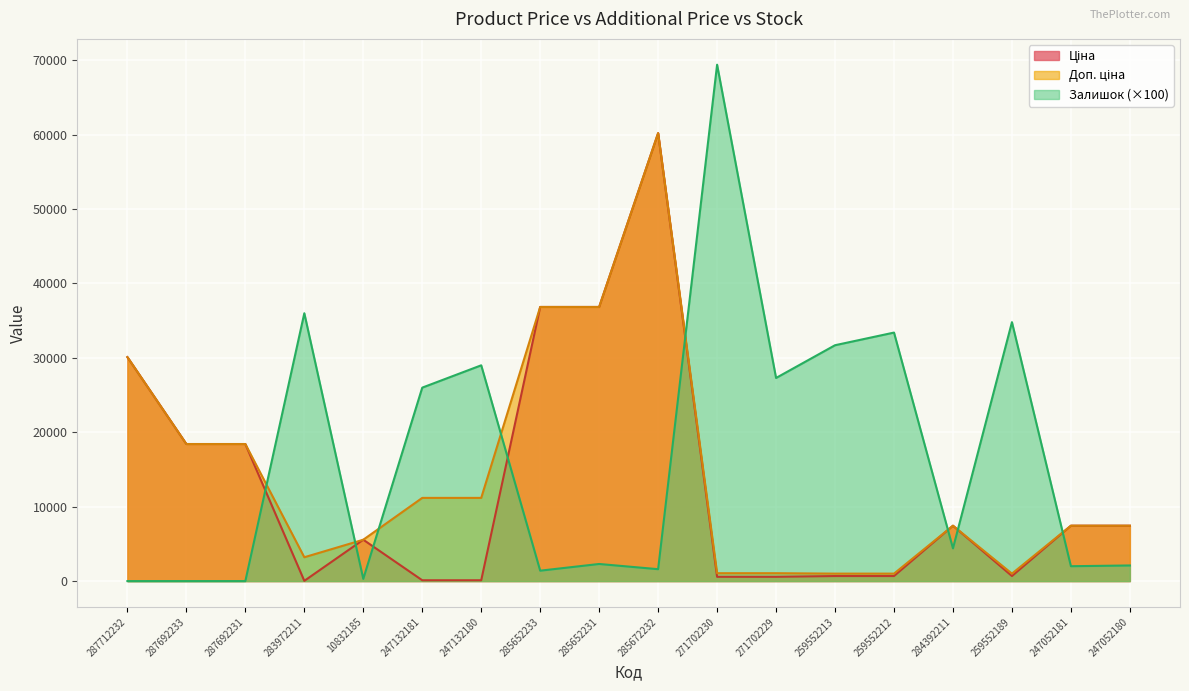

True or false: Доп. ціна and Ціна cross at least once.

False